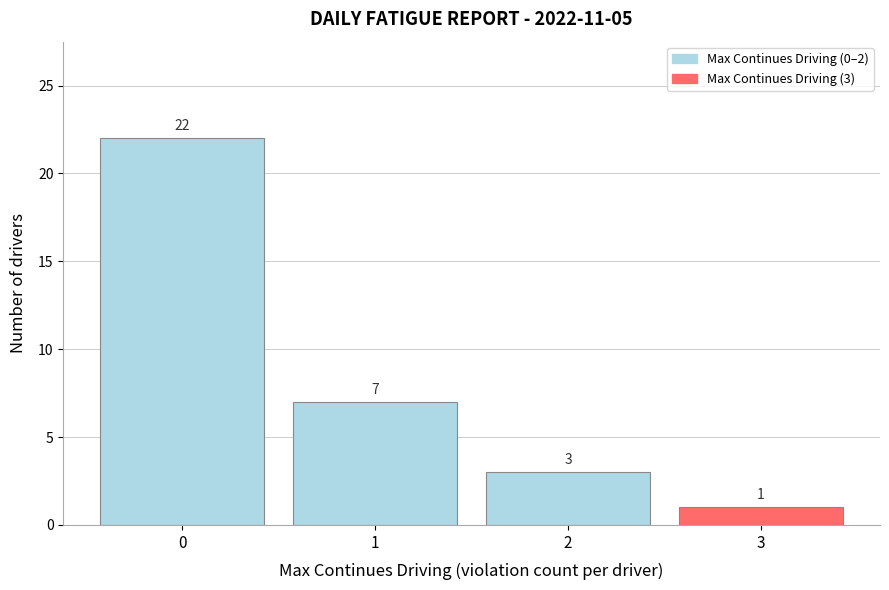

Which range on the x-axis has the tallest bar?

-0.5 to 0.5